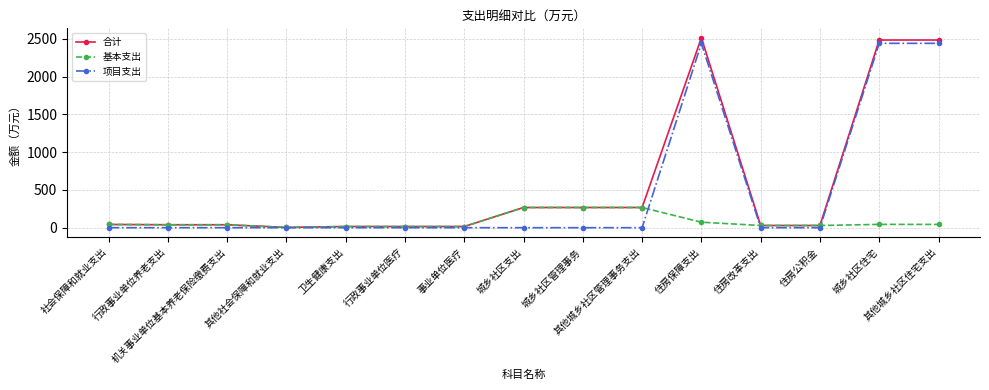

What are all the series names shown in the legend?

合计, 基本支出, 项目支出